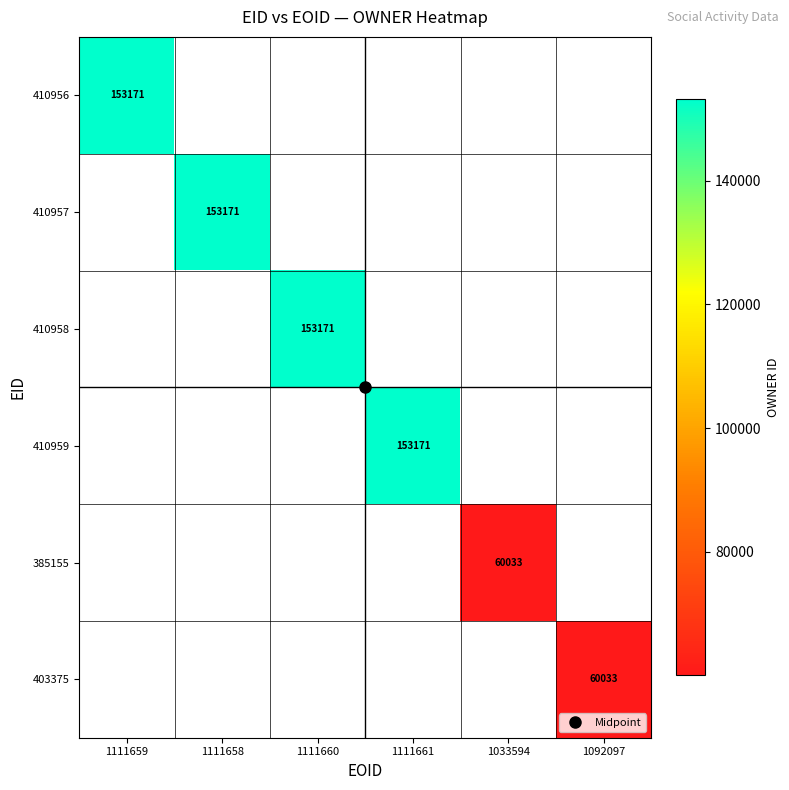

At how many categories does at least one series exceed 128626?

4